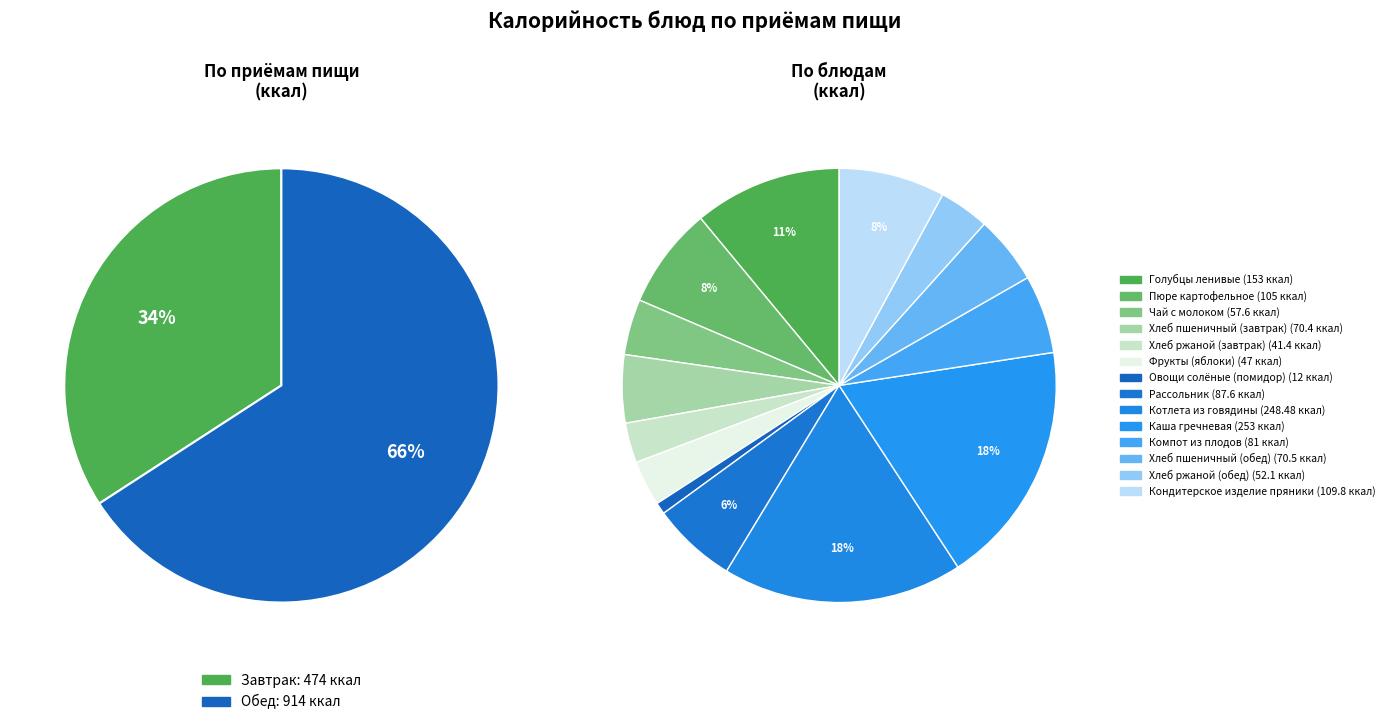

To the nearest percent, what percentage of the pie is Компот из плодов?

6%